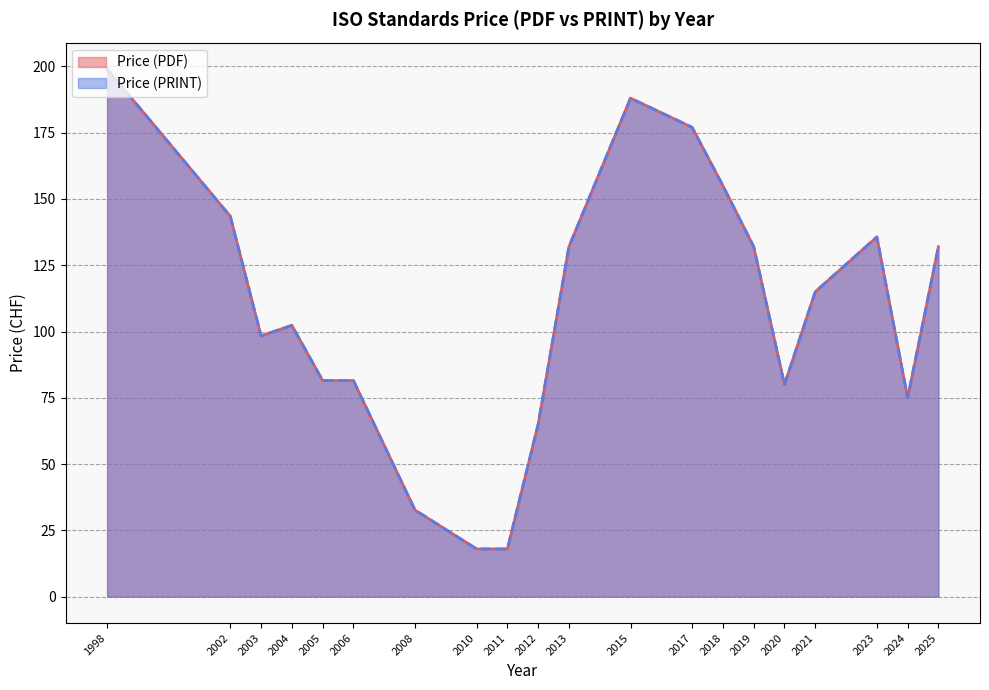

The Price (PRINT) series shows 132 at 2025. True or false?

True